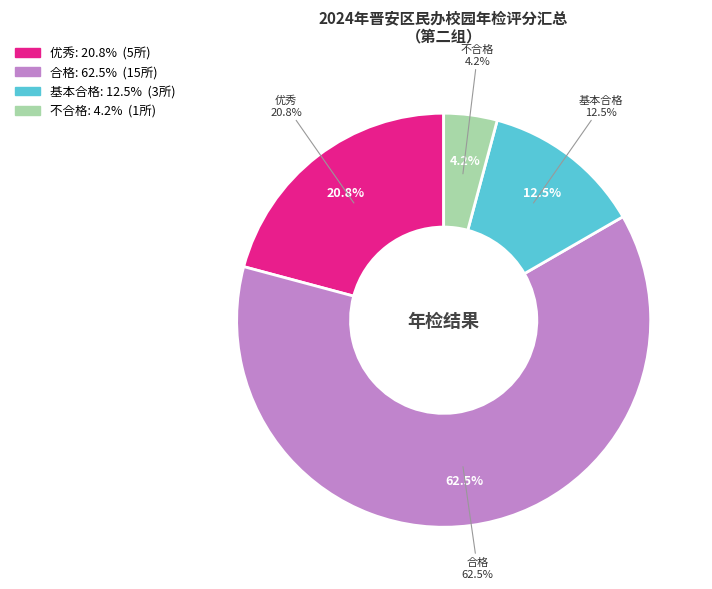

To the nearest percent, what is the combined percentage of 合格 and 基本合格?

75%